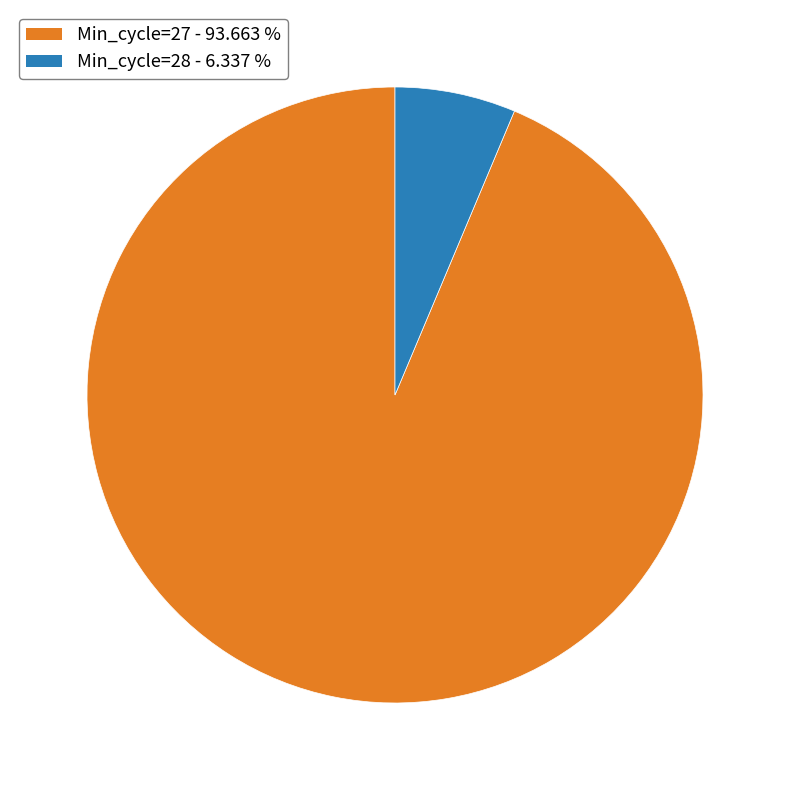

How many segments does this pie chart have?

2